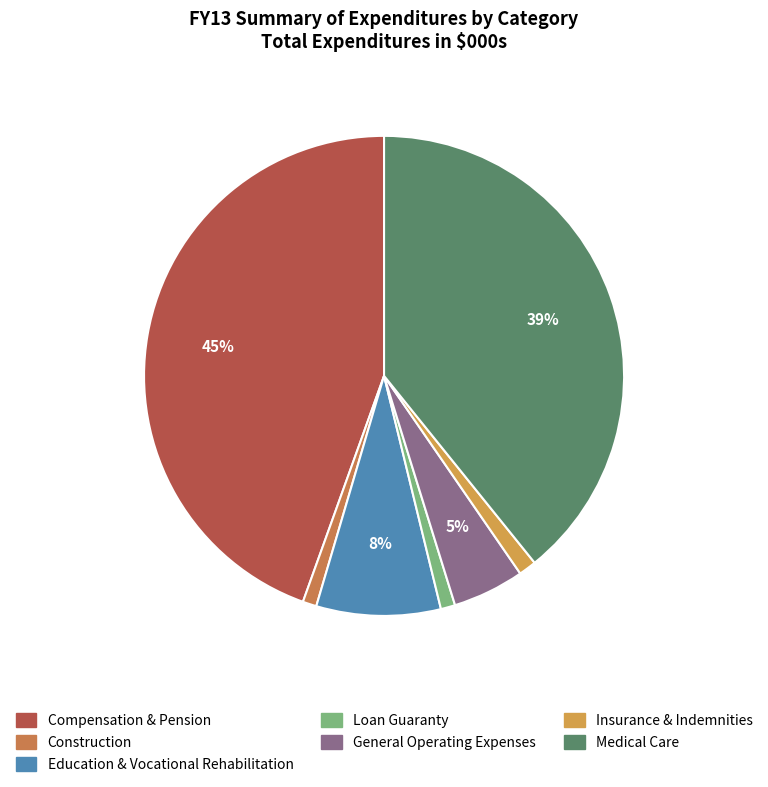

Is it true that General Operating Expenses is 5% of the pie?

True